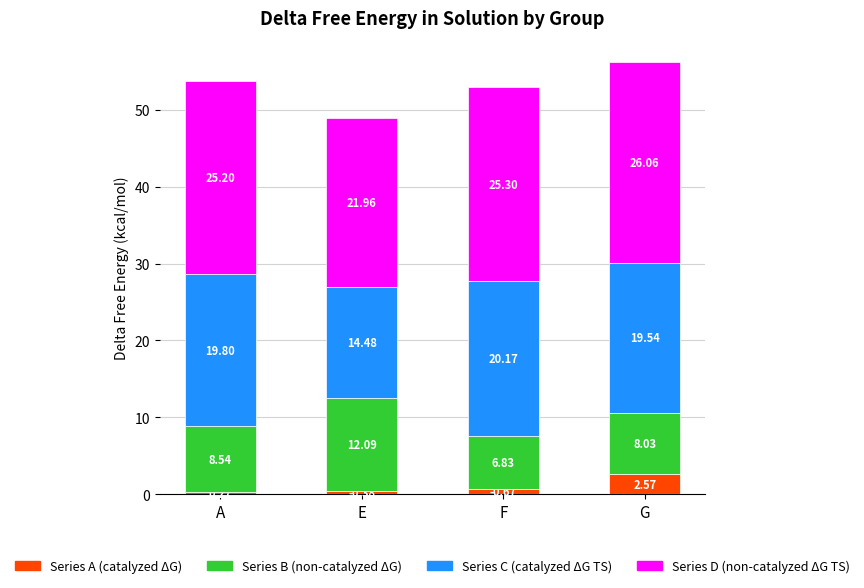

Which category has the highest value in the Series A (catalyzed ΔG) series?

G